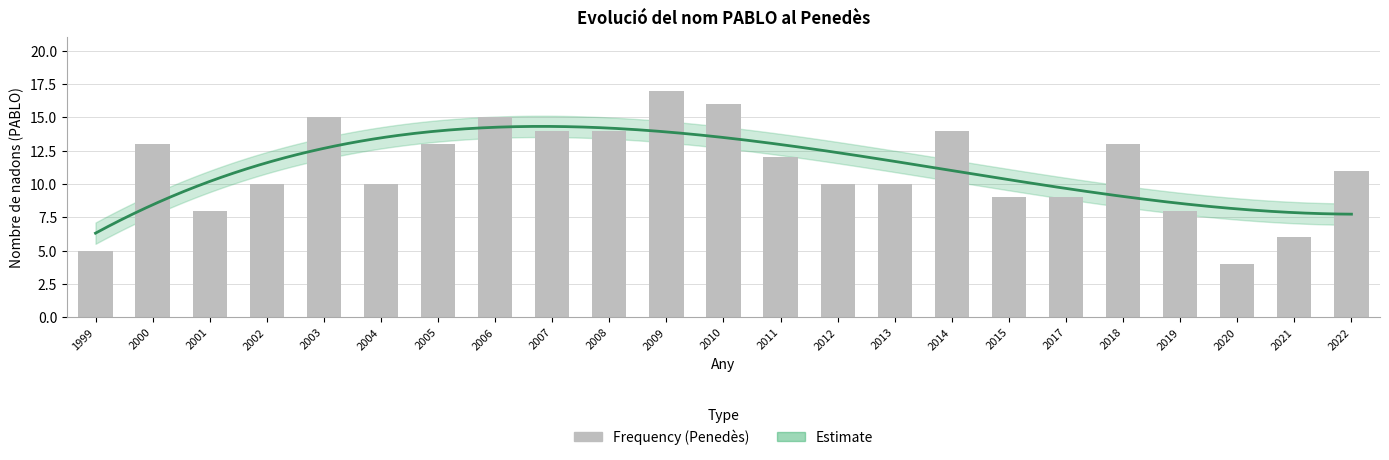

List the labels in order of value, largest first.

2009, 2010, 2006, 2003, 2014, 2008, 2007, 2018, 2005, 2000, 2011, 2022, 2013, 2012, 2004, 2002, 2017, 2015, 2019, 2001, 2021, 1999, 2020